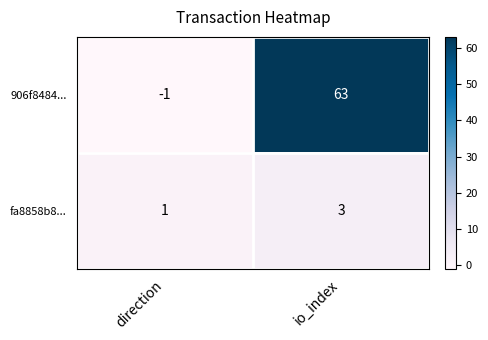

Reading right to left, what are all the values shown in this chart?

906f8484...: io_index=63	direction=-1
fa8858b8...: io_index=3	direction=1